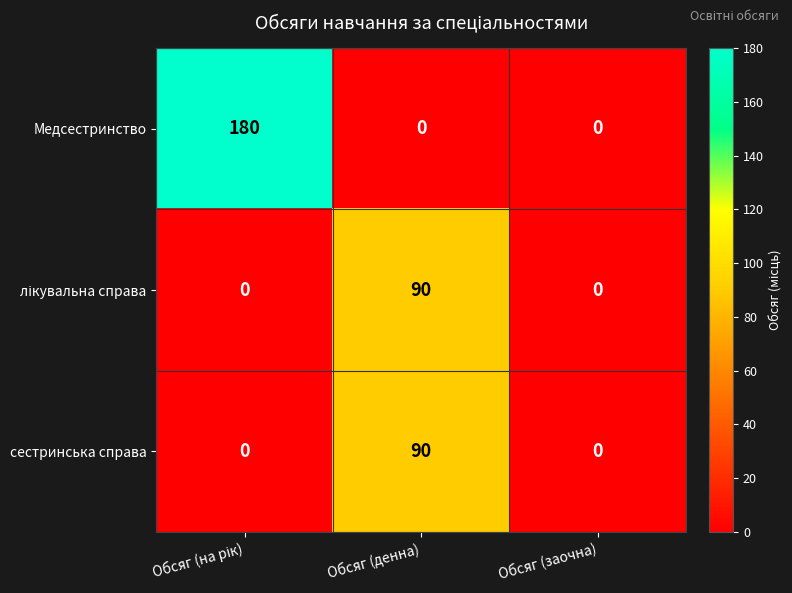

Is it true that сестринська справа equals 26 at Обсяг (денна)?

False